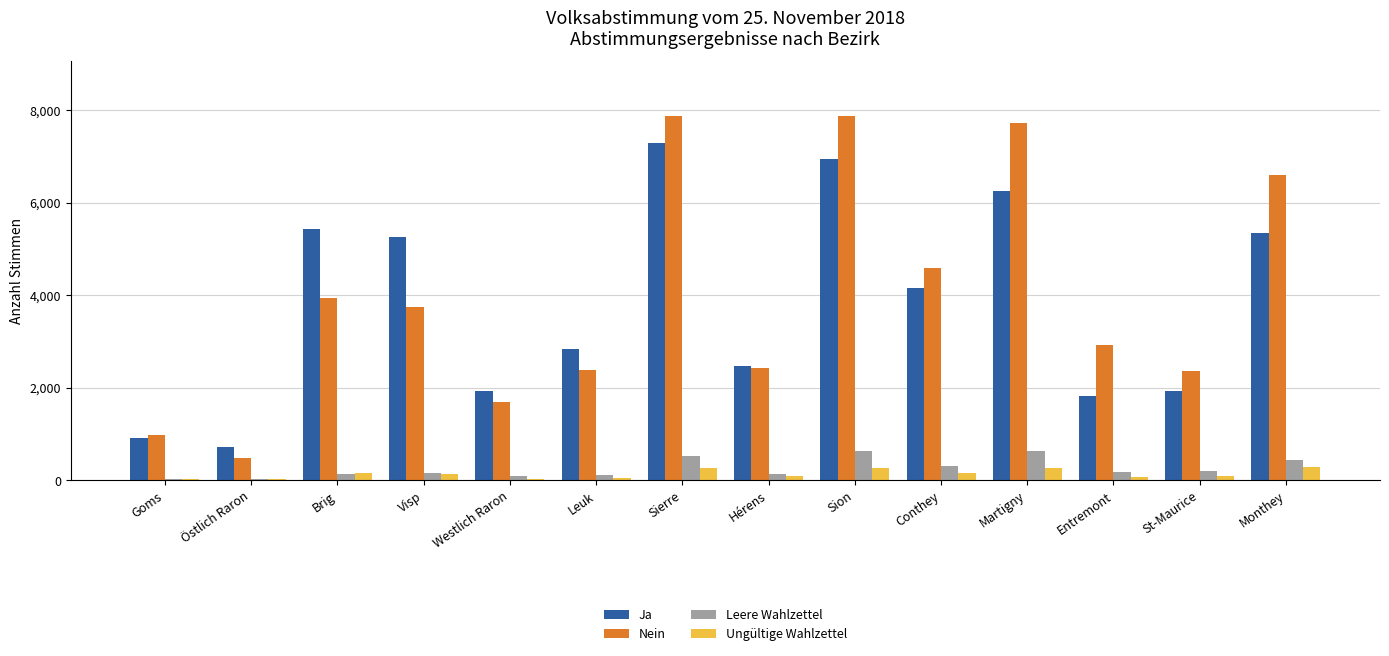

What is the maximum value for Ja?

7287